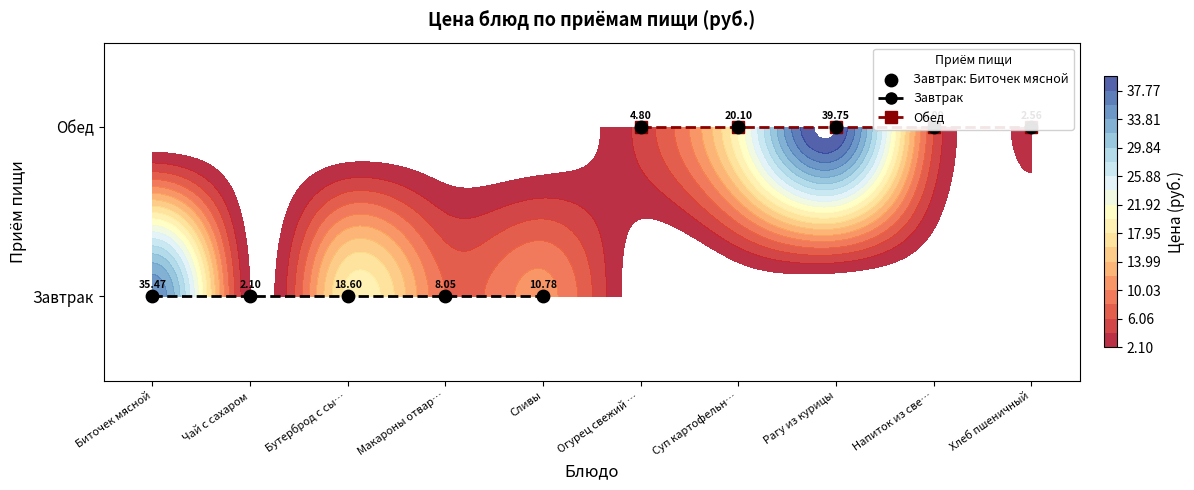

Which series has the largest total across all categories?

Обед